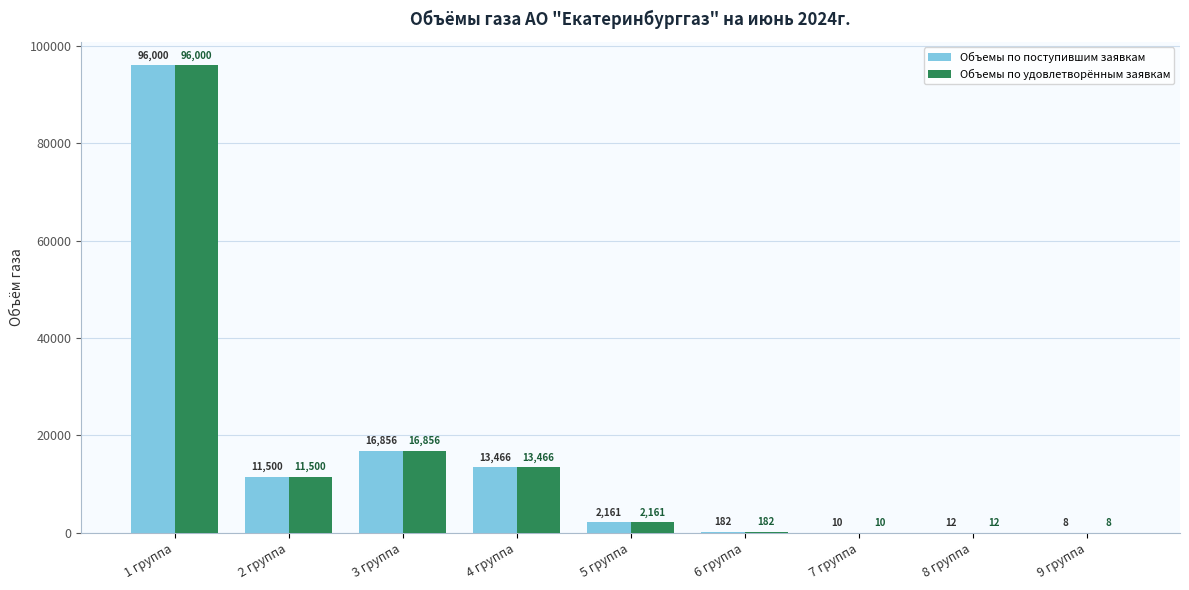

Count the number of data series in this chart.

2